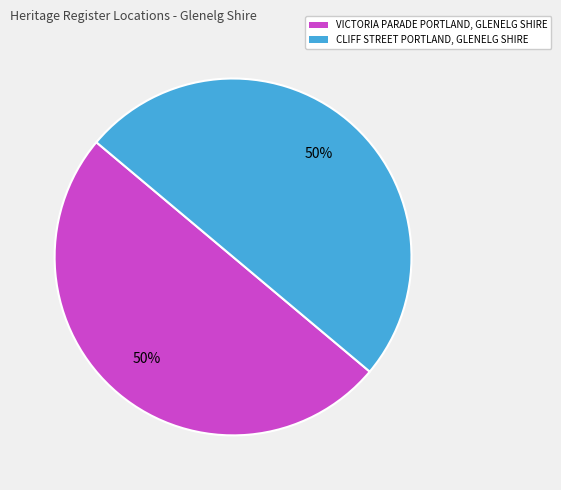

Is it true that VICTORIA PARADE PORTLAND, GLENELG SHIRE is 57% of the pie?

False